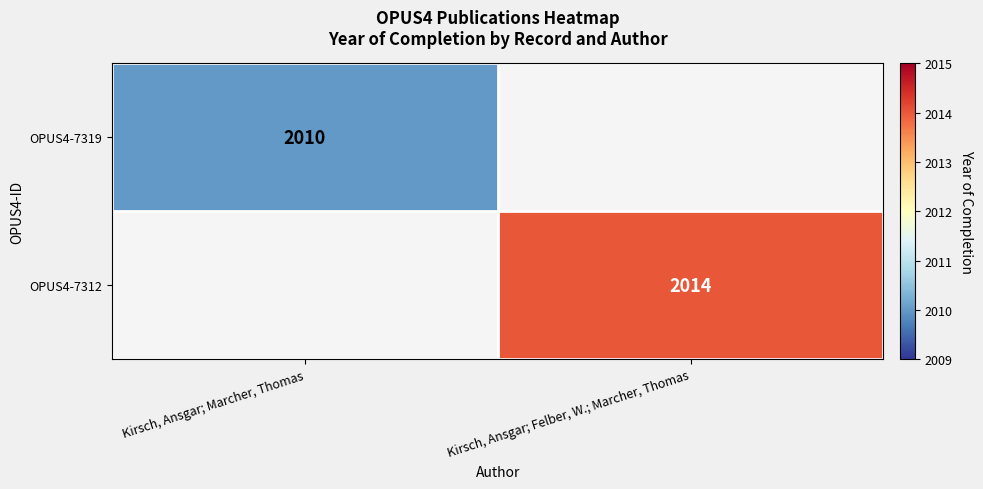

Is it true that OPUS4-7319 equals 2010 at Kirsch, Ansgar; Marcher, Thomas?

True